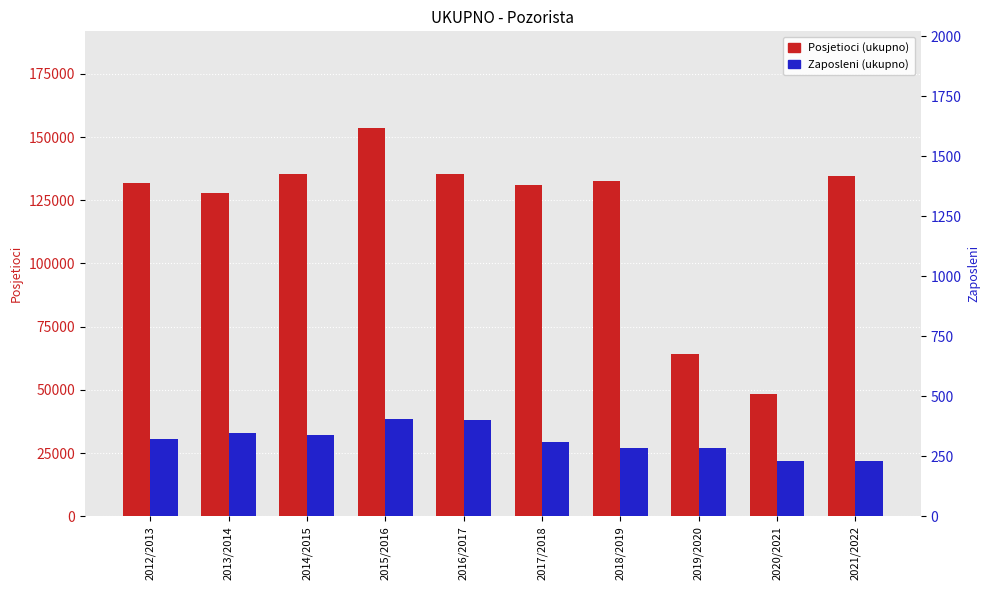

At which label does Posjetioci (ukupno) reach its minimum?

2020/2021